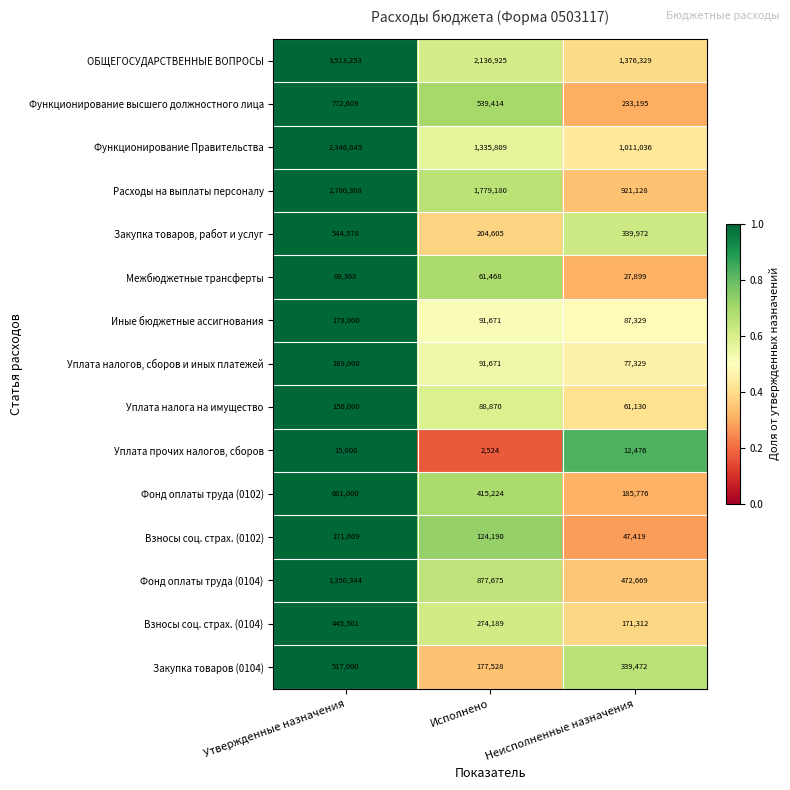

The Функционирование высшего должностного лица series shows 824898 at Исполнено. True or false?

False